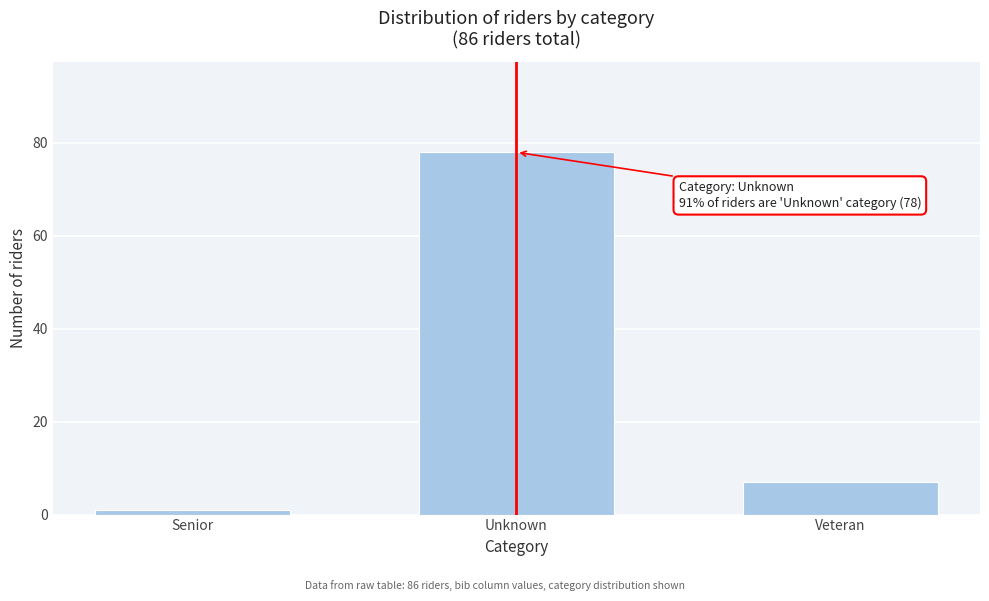

Reading left to right, transcribe all the data shown in this chart.

1	78	7